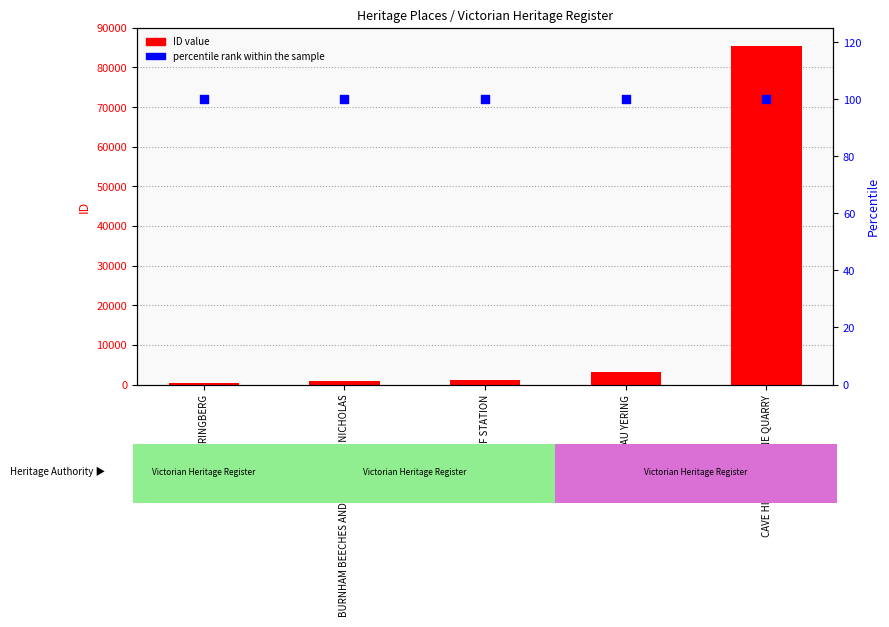

Which series has the largest total across all categories?

ID value